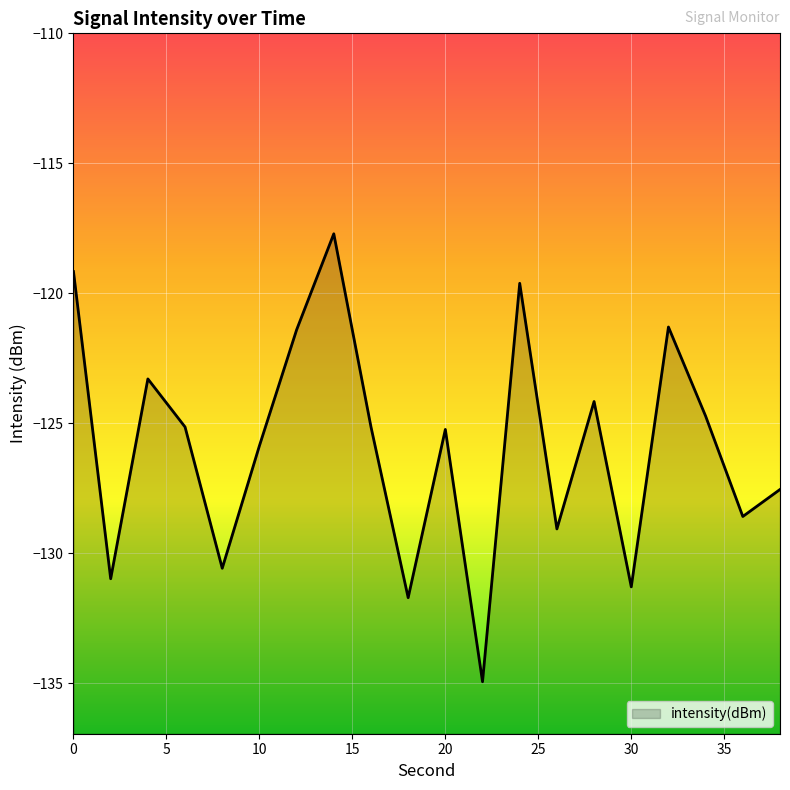

What is the difference between the maximum and minimum values?

17.2